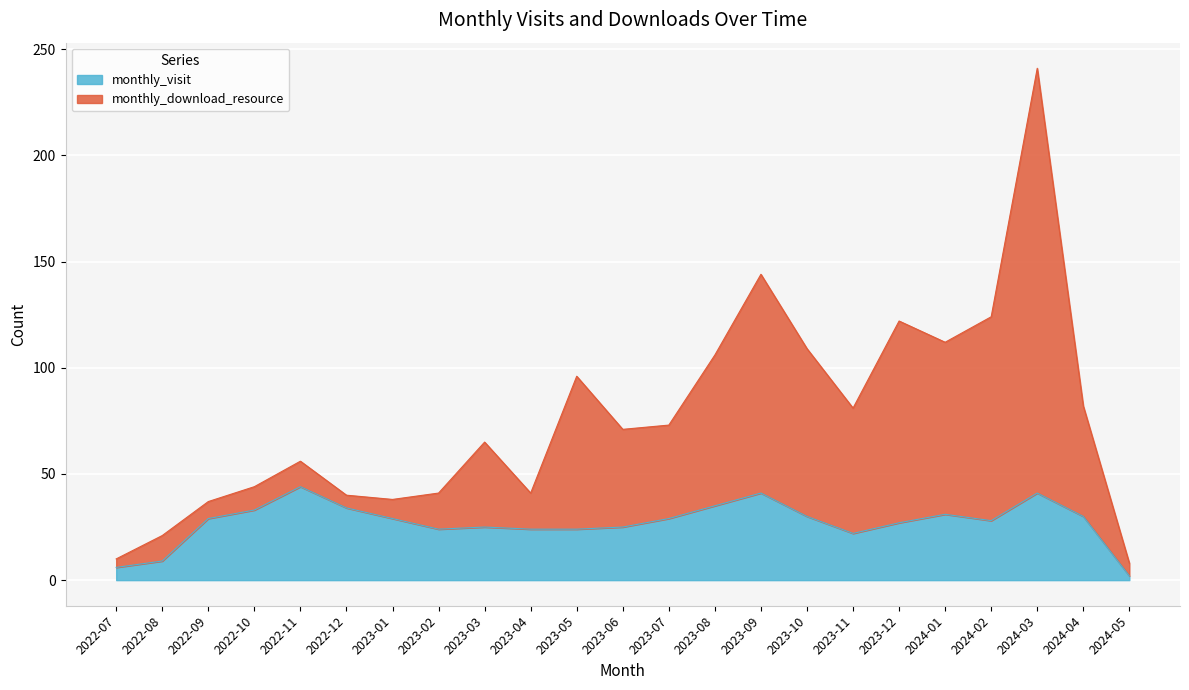

Where is the first local minimum for monthly_visit?

2023-02